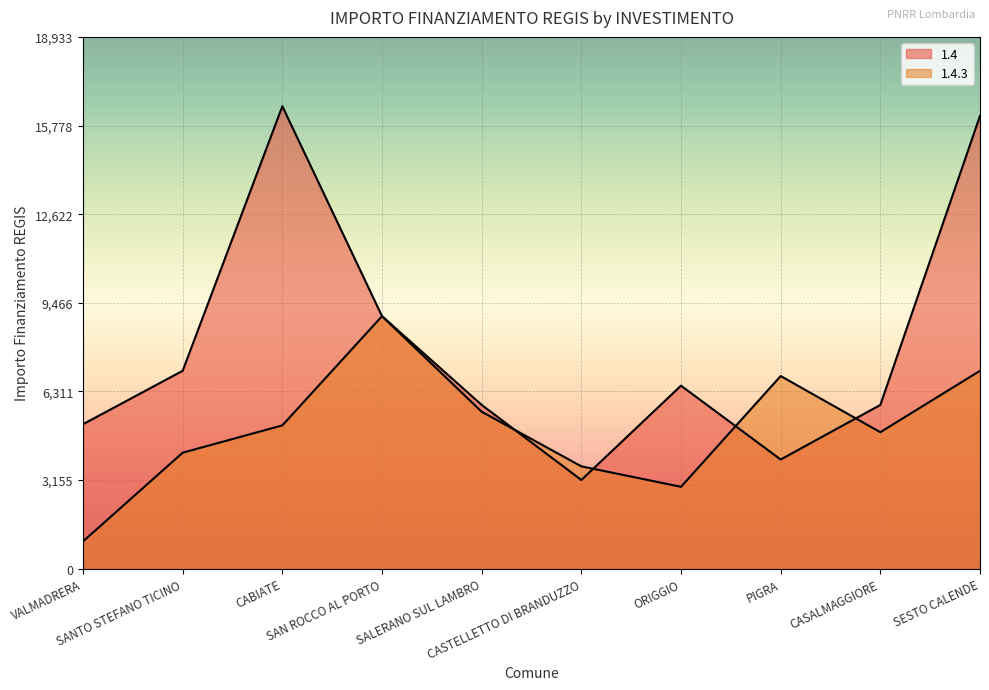

True or false: 1.4.3 and 1.4 cross at least once.

True